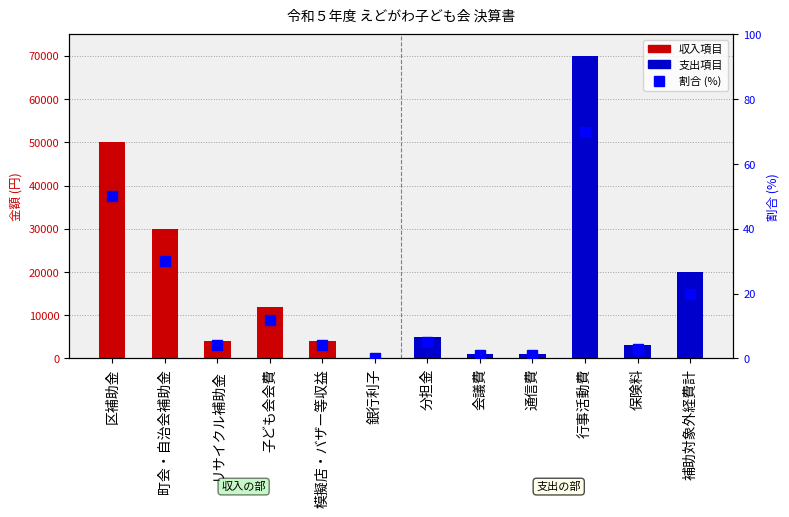

The value of 収入 at 町会・自治会補助金 is 13920. True or false?

False